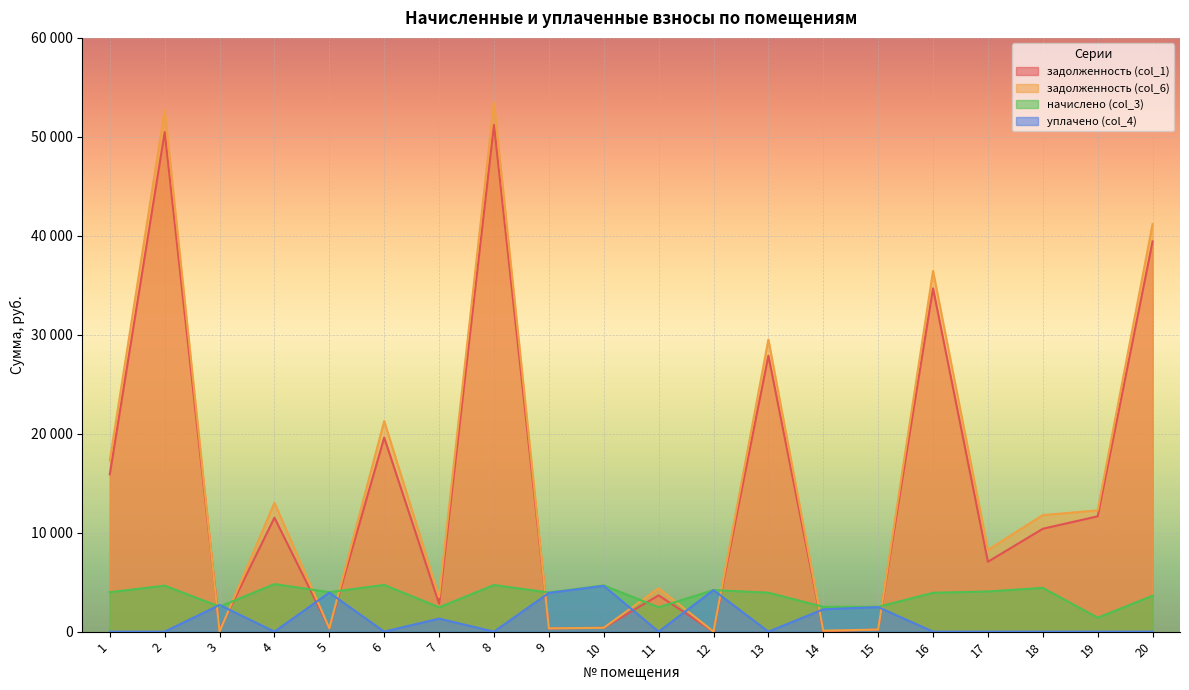

Which has a higher value, 5 or 10?

10